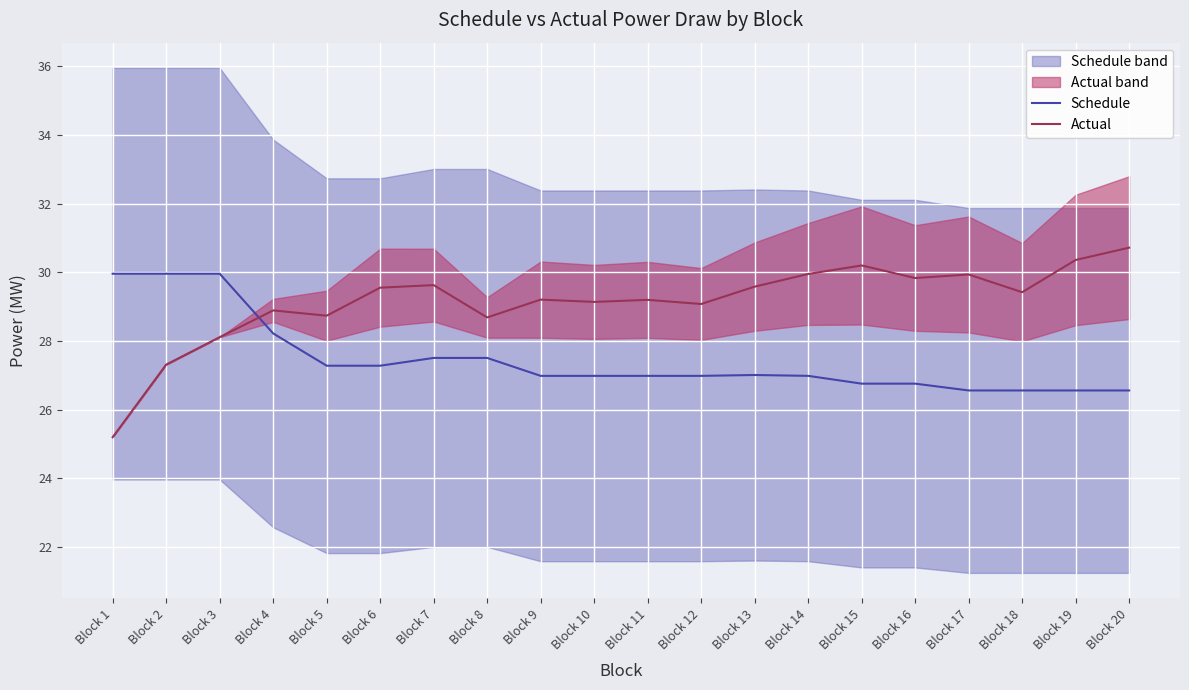

At which label is Schedule closest to 28?

Block 4